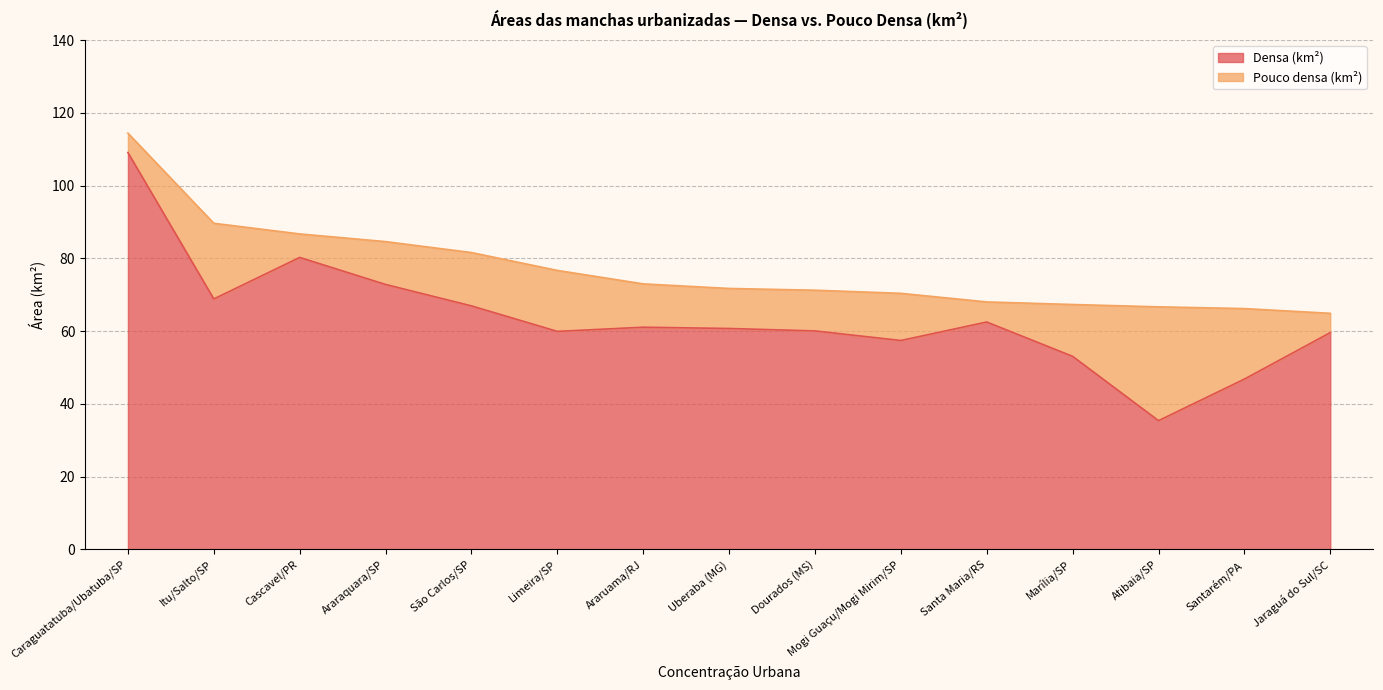

Reading left to right, extract all data points from this chart.

109.1	68.8	80.2	72.8	66.9	59.9	61.1	60.7	60.0	57.4	62.5	53.1	35.4	46.8	59.6